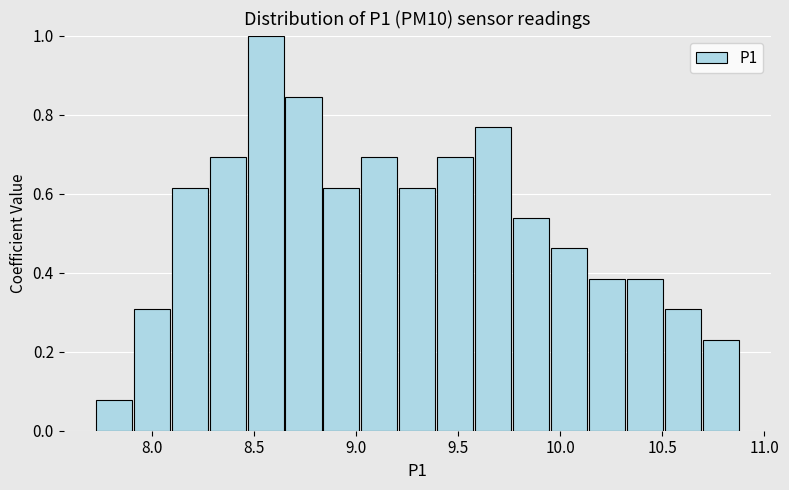

Read against the x-axis, roughly where is the centre of the tallest bar?

8.55